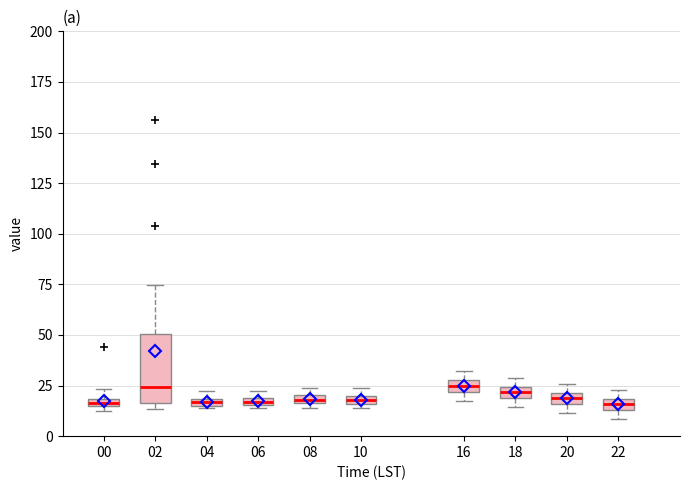

Where is the lower edge of the box at x = 06 on the y-axis? The values are not printed on the chart, so give them approximately, as read against the axis.

15